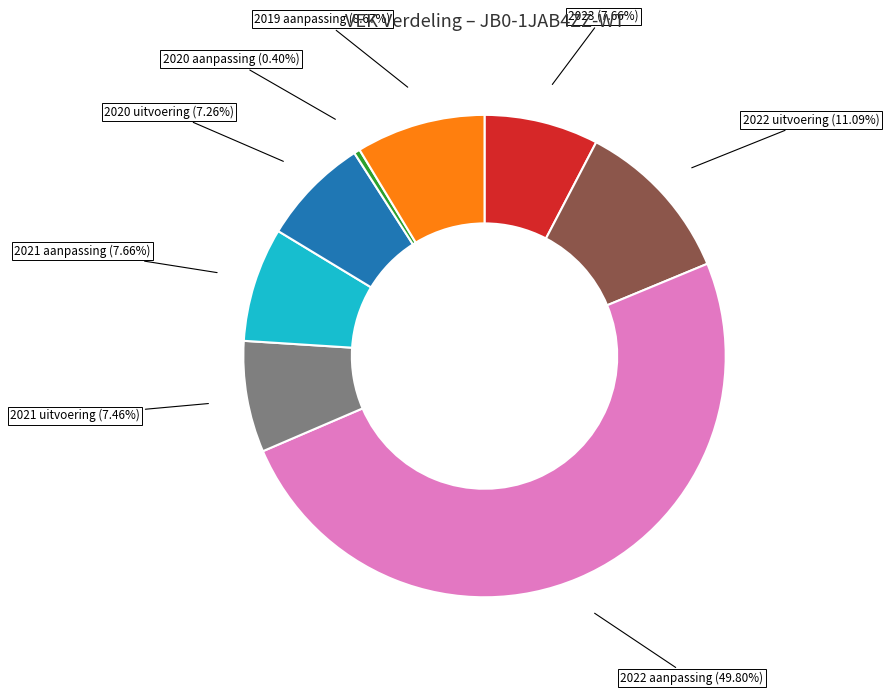

Between 2020 aanpassing and 2019 aanpassing, which is larger?

2019 aanpassing